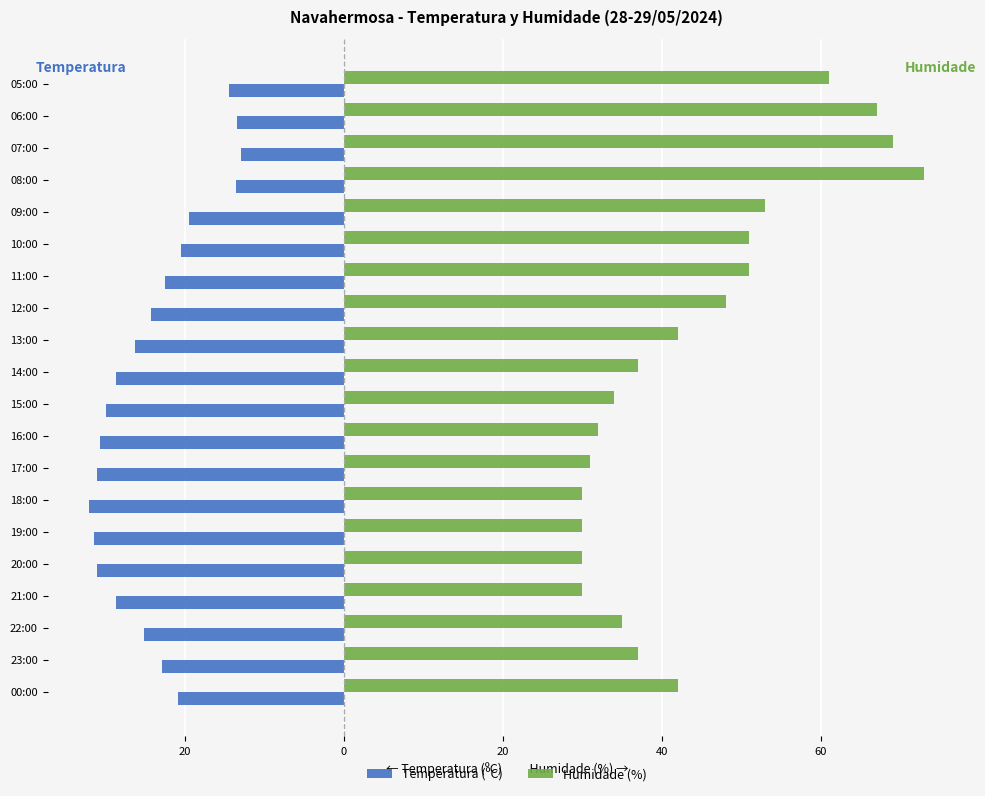

Reading left to right, extract all data points from this chart.

Temperatura (ºC): -20.8	-22.9	-25.1	-28.6	-31.1	-31.4	-32.0	-31.1	-30.7	-29.9	-28.7	-26.3	-24.3	-22.5	-20.5	-19.5	-13.6	-12.9	-13.4	-14.4
Humidade (%): 42.0	37.0	35.0	30.0	30.0	30.0	30.0	31.0	32.0	34.0	37.0	42.0	48.0	51.0	51.0	53.0	73.0	69.0	67.0	61.0